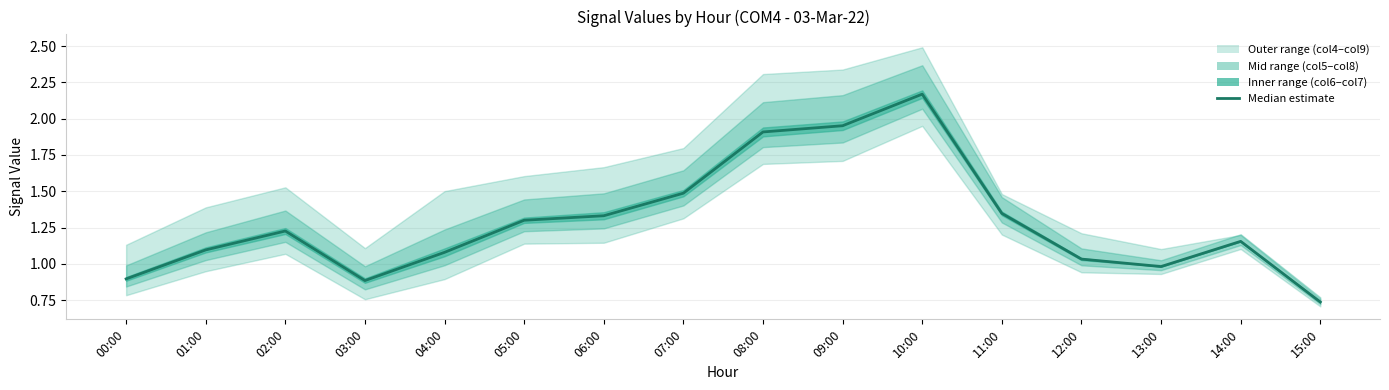

Where does the data first go above 1?

01:00